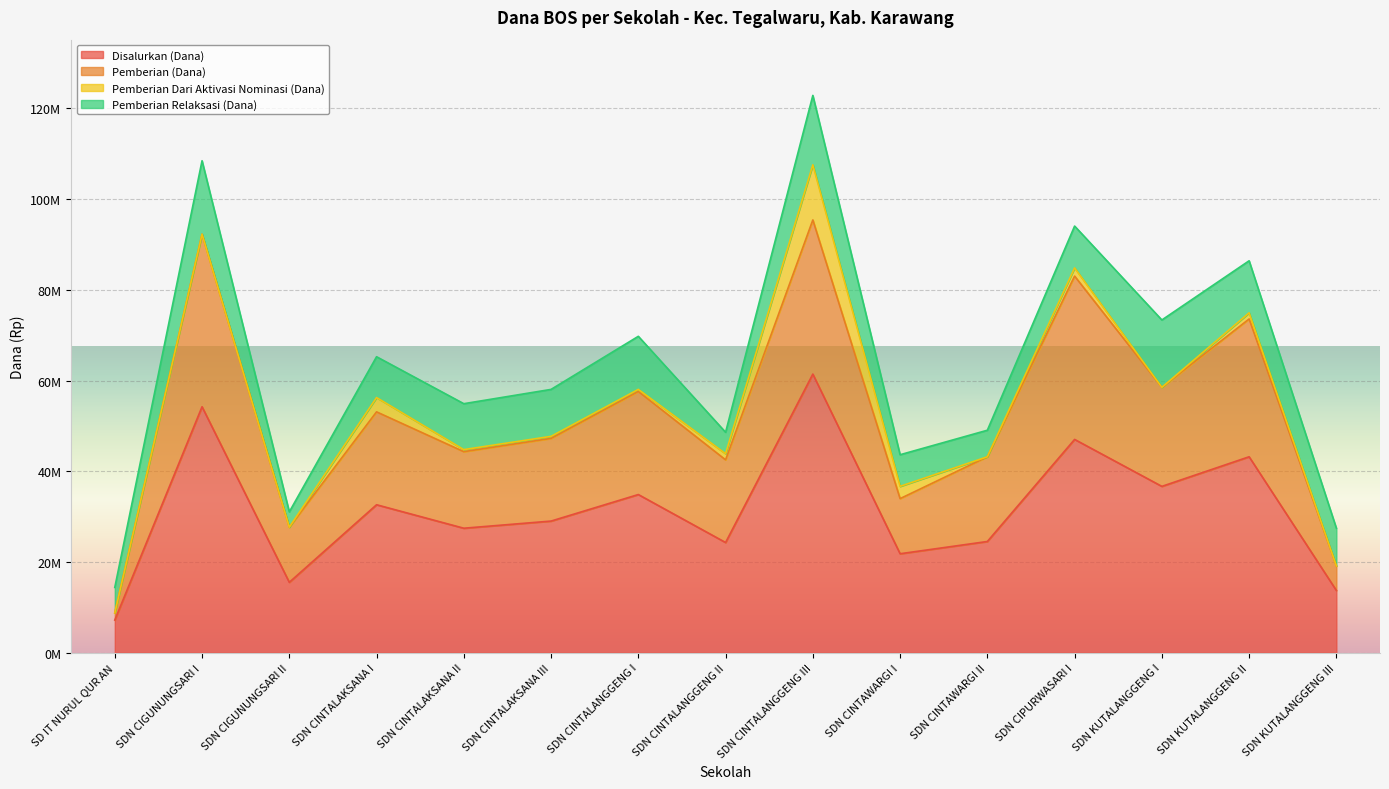

How many data points in Pemberian (Dana) are less than 47250000?

7